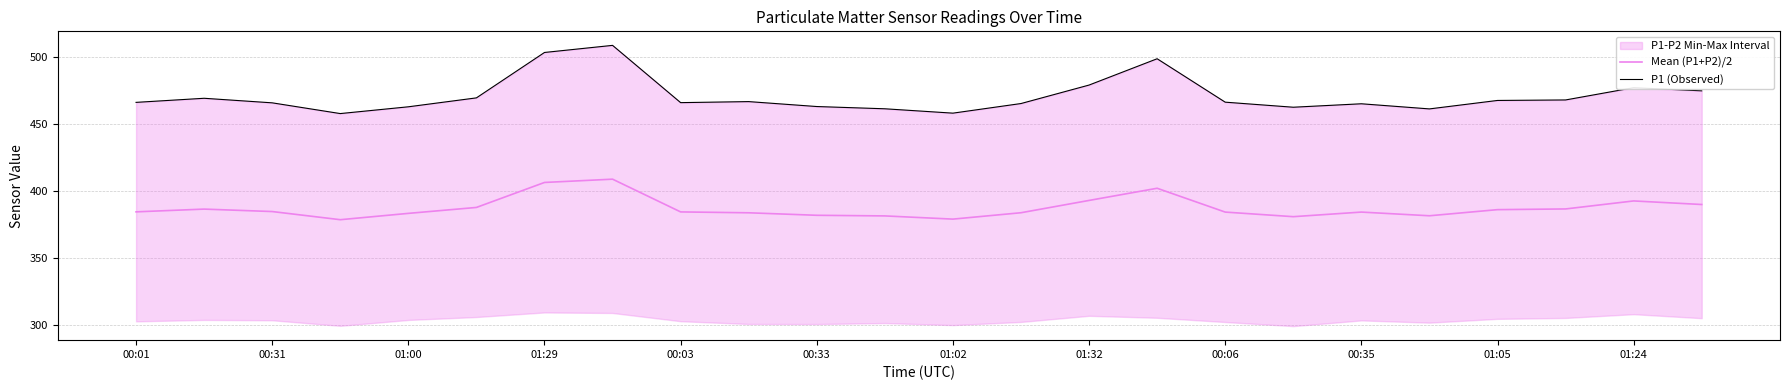

True or false: Mean (P1+P2)/2 has more than 2 points higher than both neighbors.

True